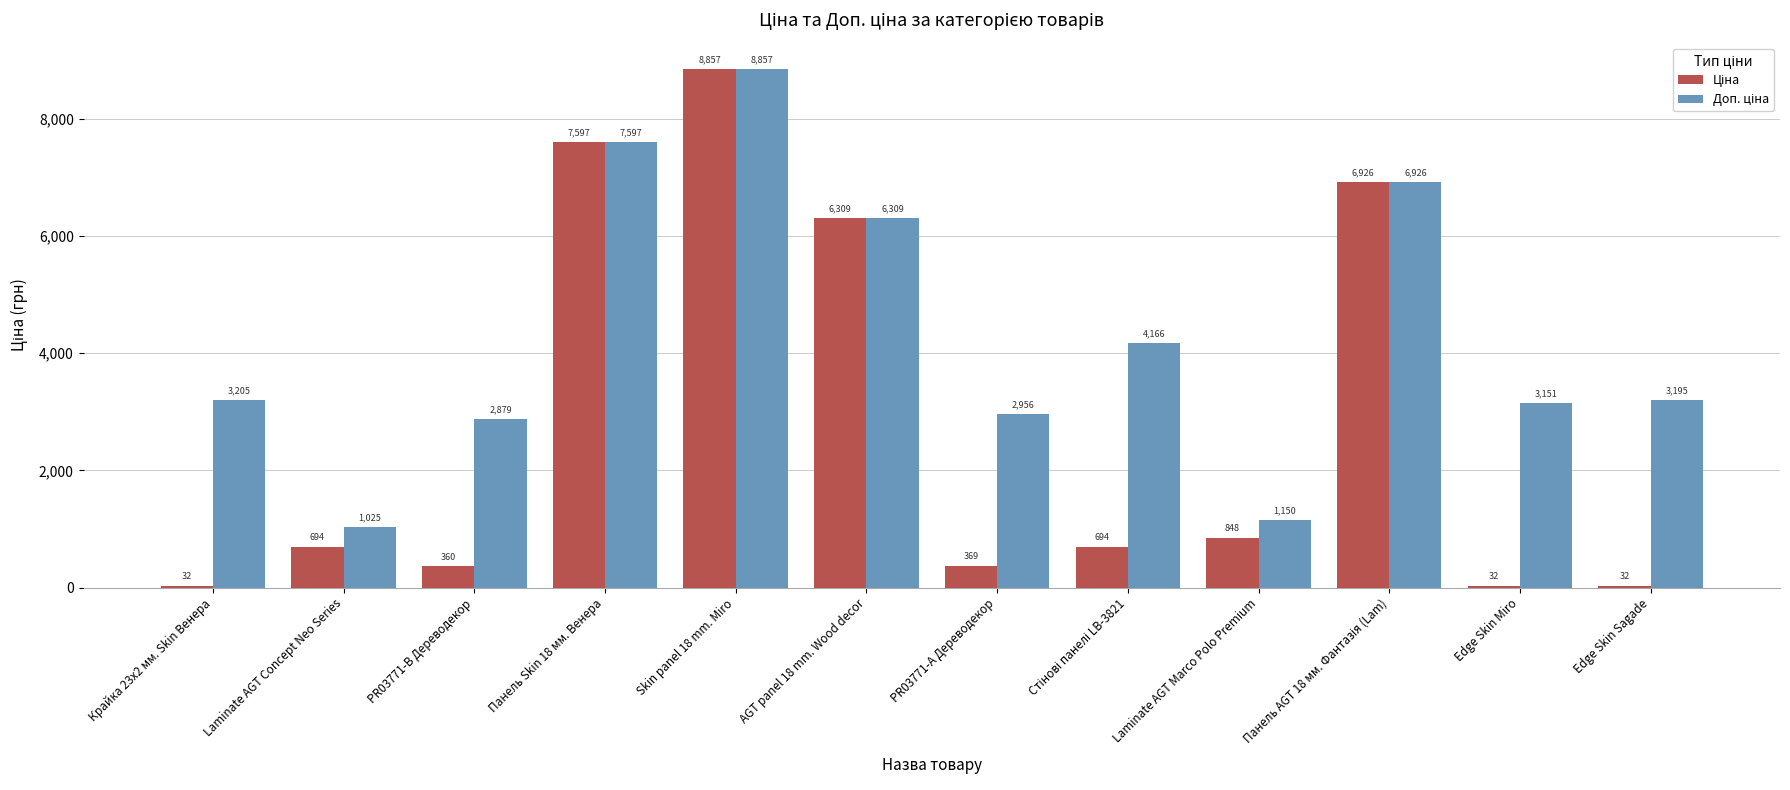

What is the maximum value shown in the chart?

8856.7